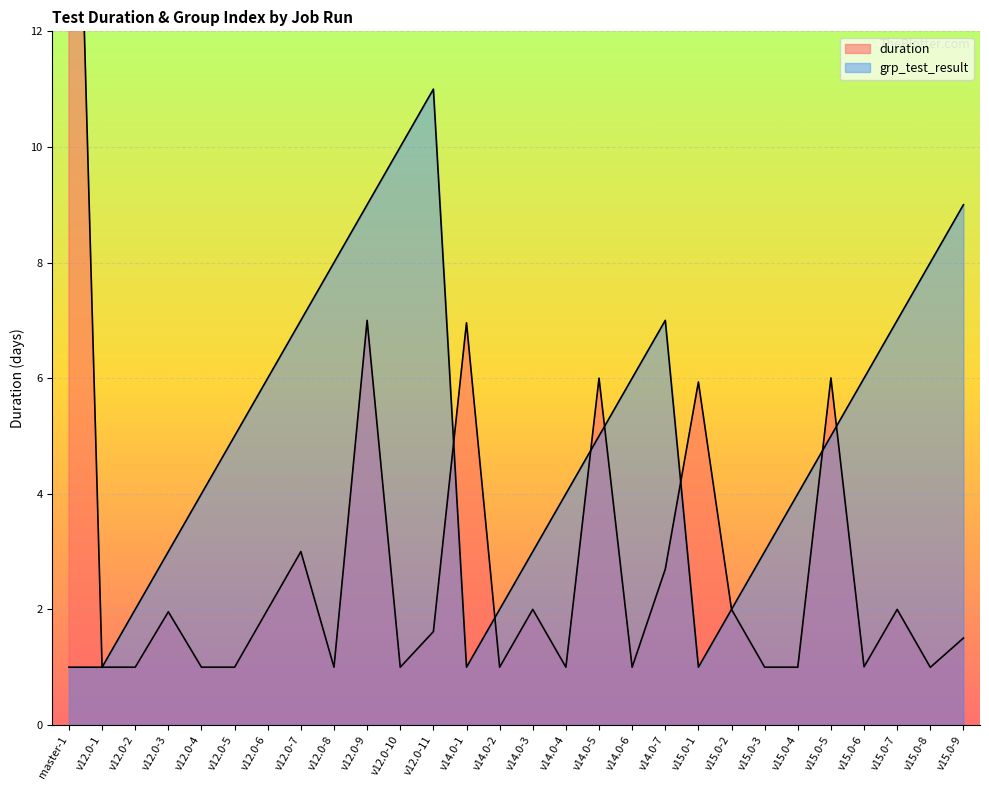

How many lines are shown in the chart?

2